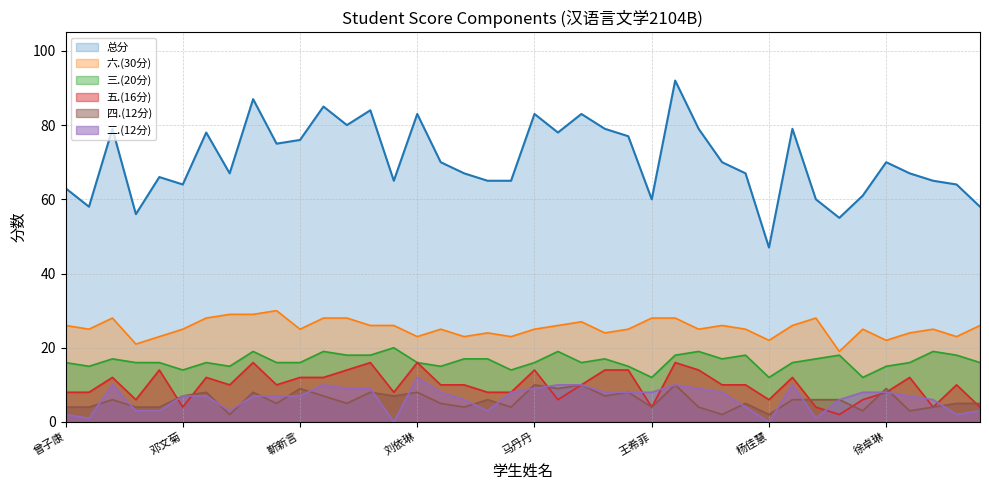

What is the average value of the 总分 series?

71